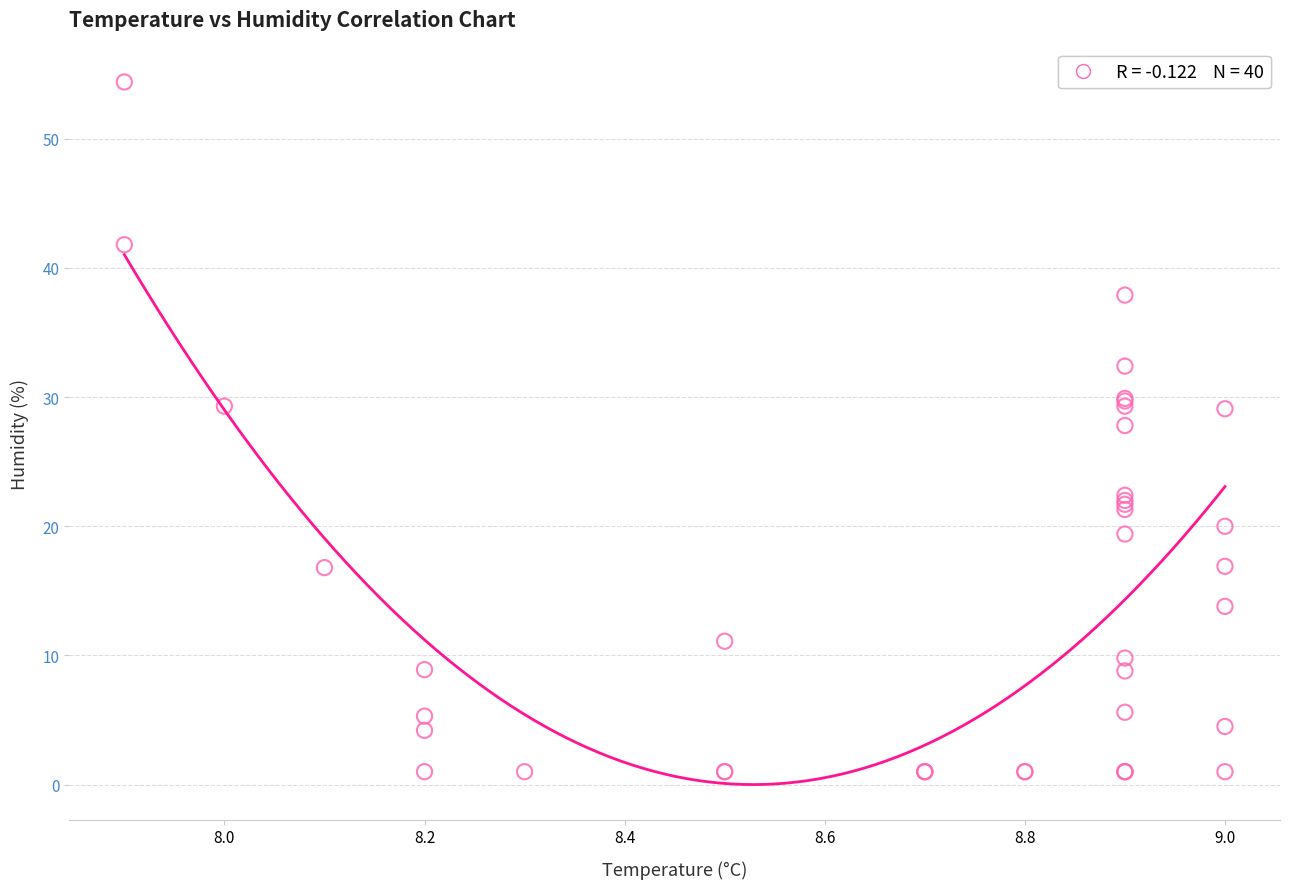

What Y value in the scatter plot is closest to 27?

27.8